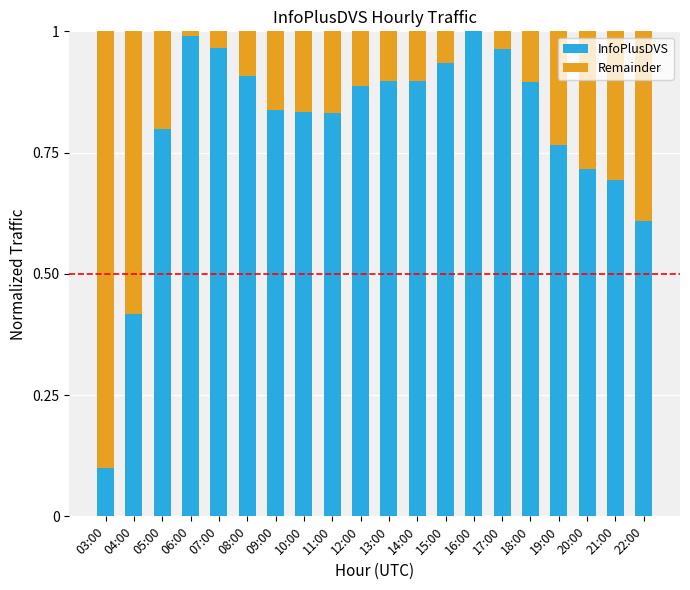

What is the sum of all InfoPlusDVS values?

15.9